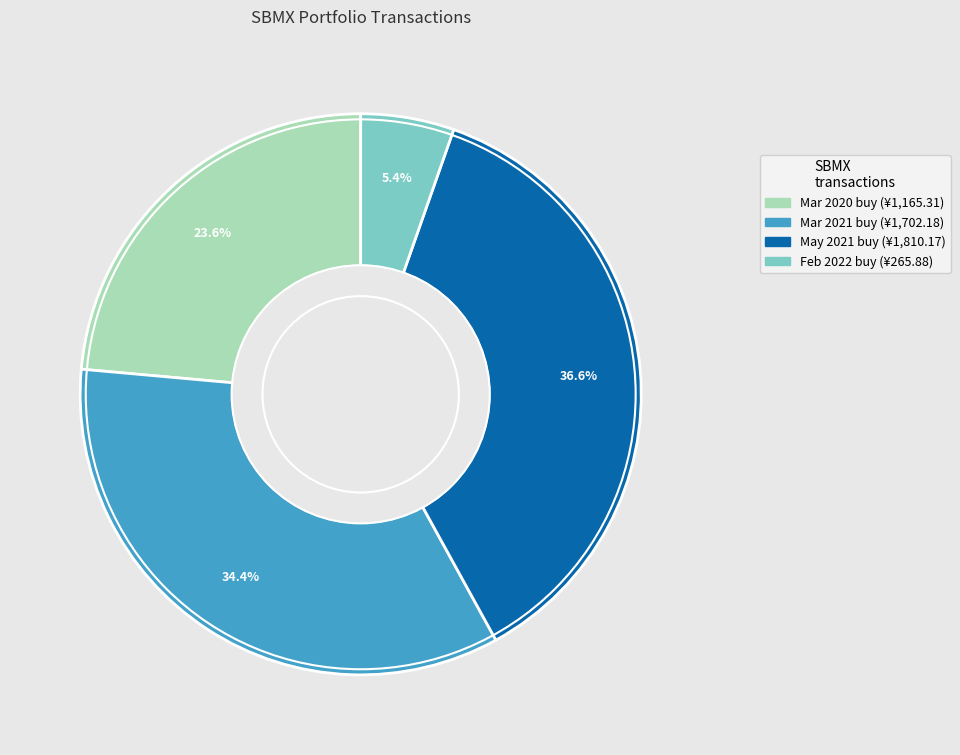

Is there any slice that represents more than half of the pie?

No